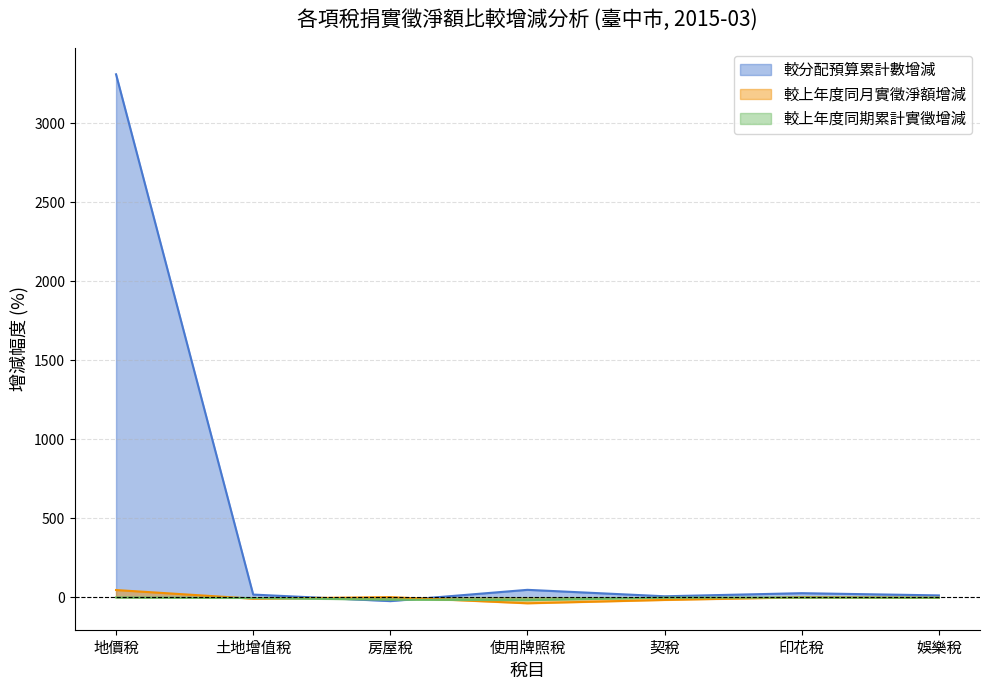

Rank the series by their maximum value, from lowest to highest.

較上年度同期累計實徵增減, 較上年度同月實徵淨額增減, 較分配預算累計數增減